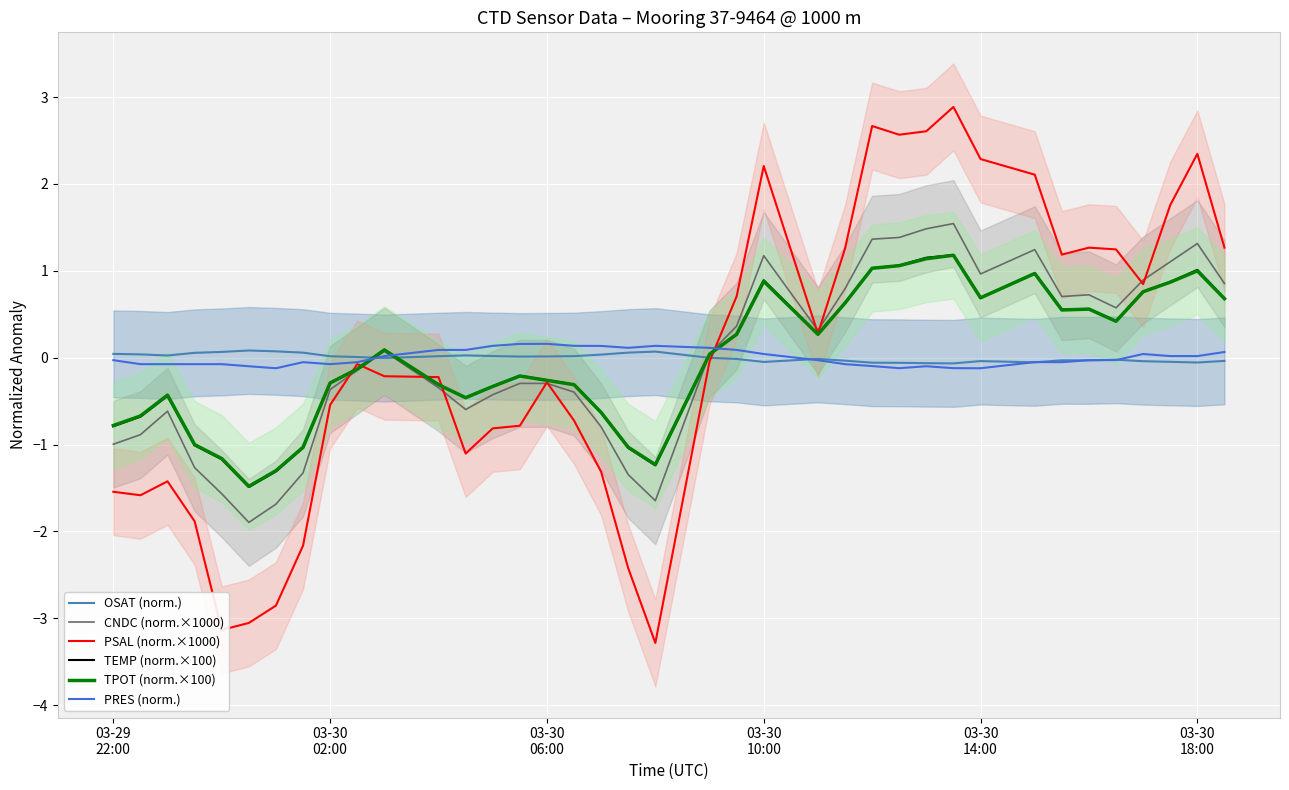

In TEMP (norm.×100), how many points are higher than both neighbors (excluding endpoints)?

8